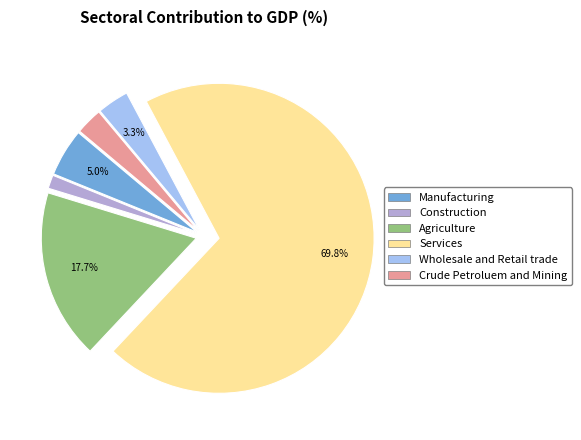

What is the ratio of the value at Agriculture to the value at Wholesale and Retail trade?

5.4